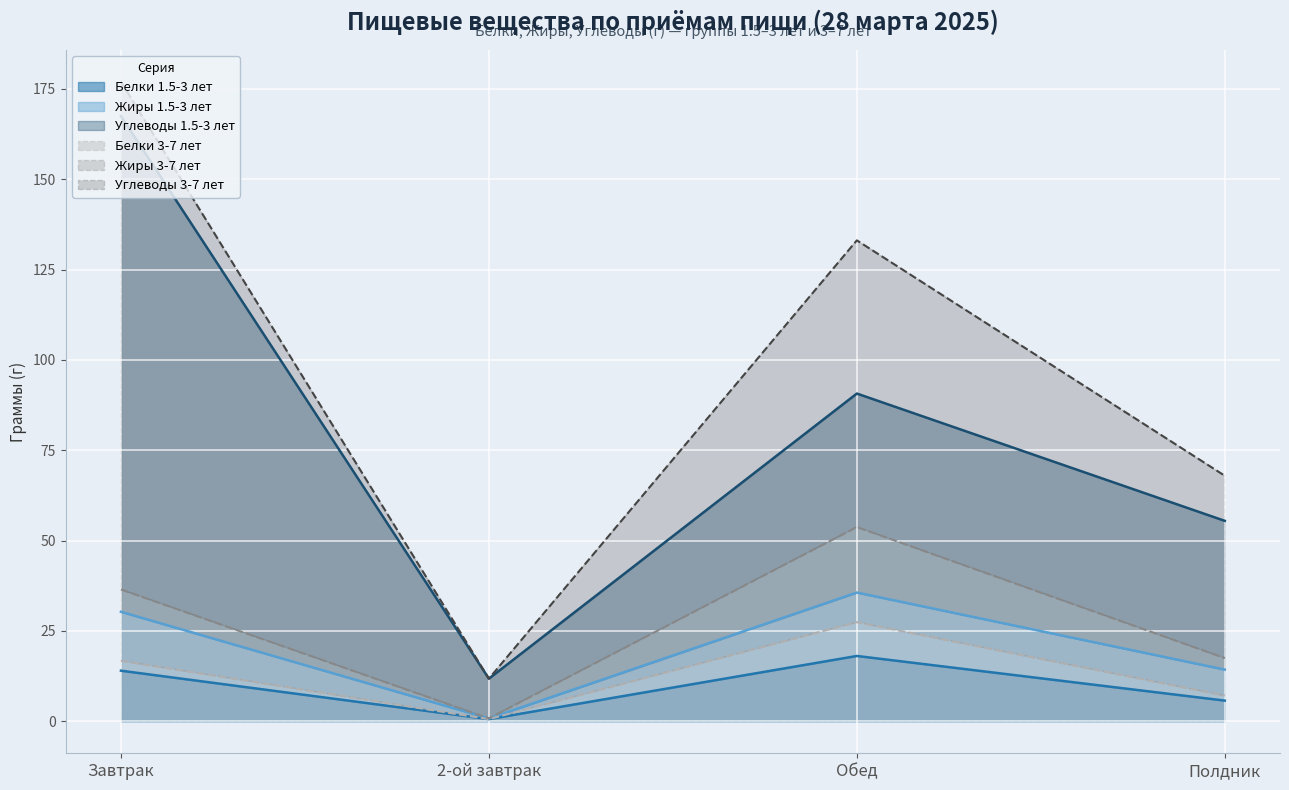

Rank the categories by Белки 3-7 лет value from highest to lowest.

Обед, Завтрак, Полдник, 2-ой завтрак